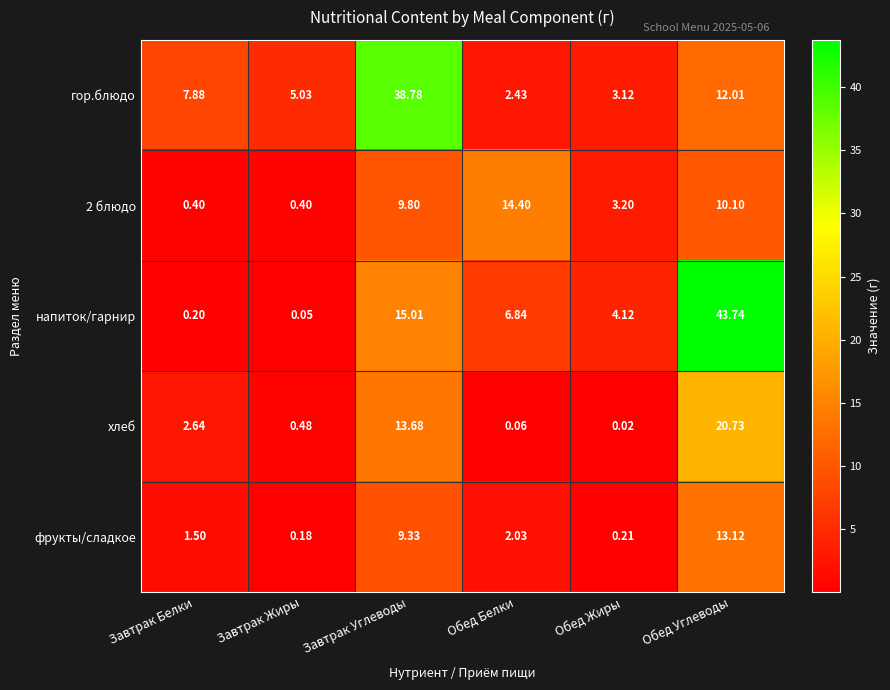

Which series has the largest total across all categories?

напиток/гарнир